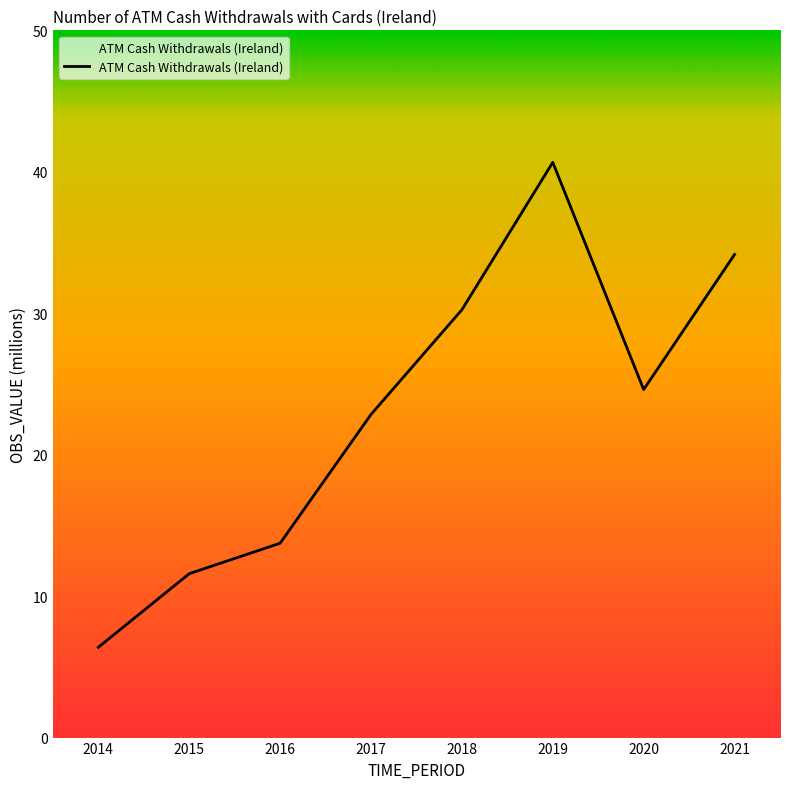

Reading left to right, what are all the values shown in this chart?

6.4	11.6	13.7	22.8	30.2	40.7	24.6	34.2